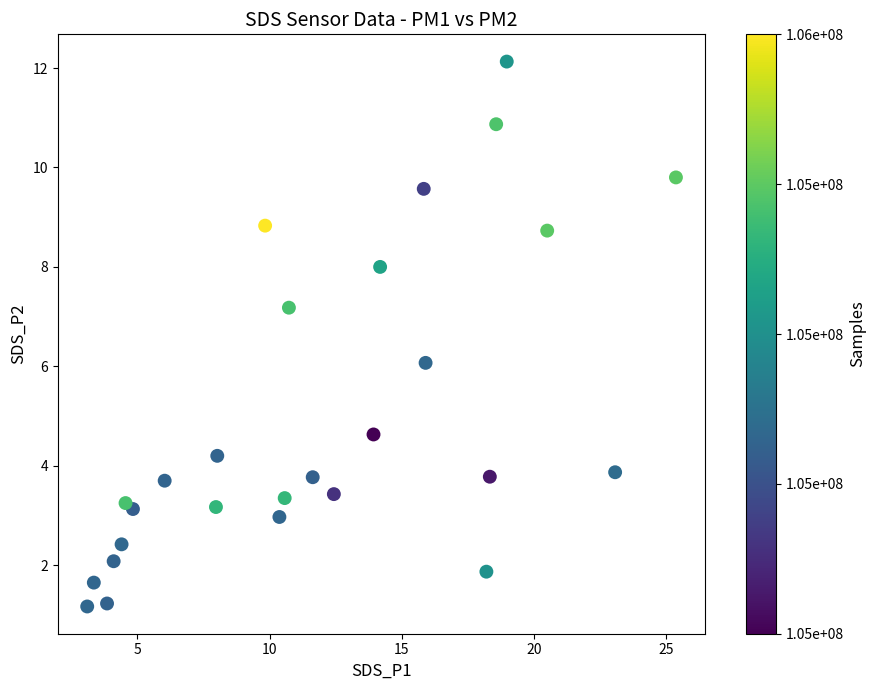

What is the range of X values (max minus min)?

22.3